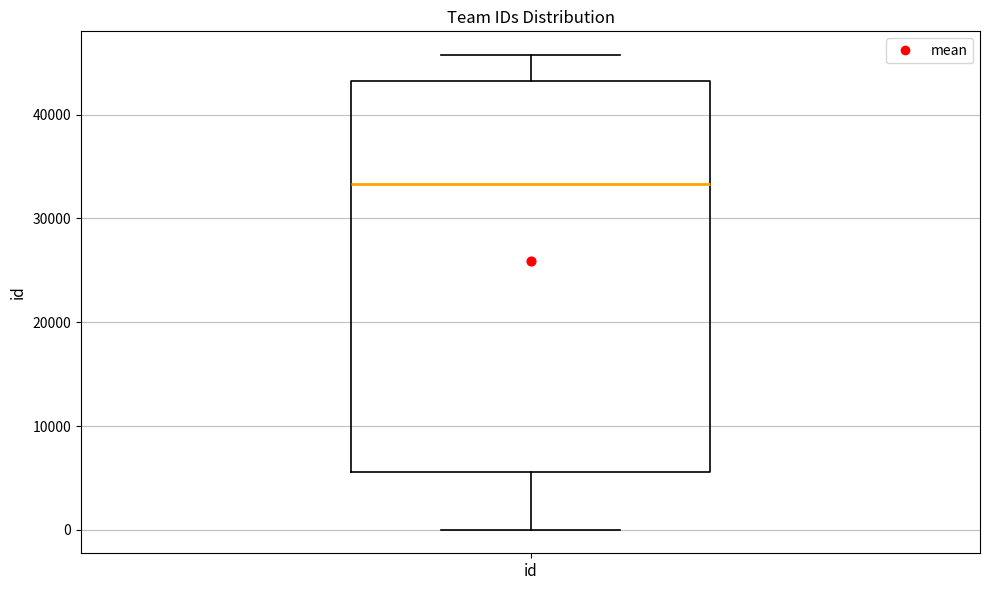

Transcribe this box plot: give where the median line is, the range the box spans, and where the two whiskers end, as read against the y-axis. The values are not printed on the chart, so give them approximately, as read against the axis.

median 33000, box 6000 to 43000, whiskers 0 to 46000